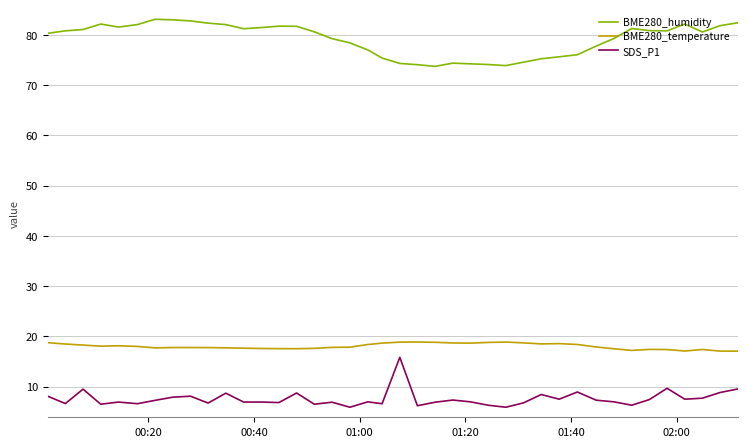

True or false: SDS_P1 has more than 0 interior local peaks.

True